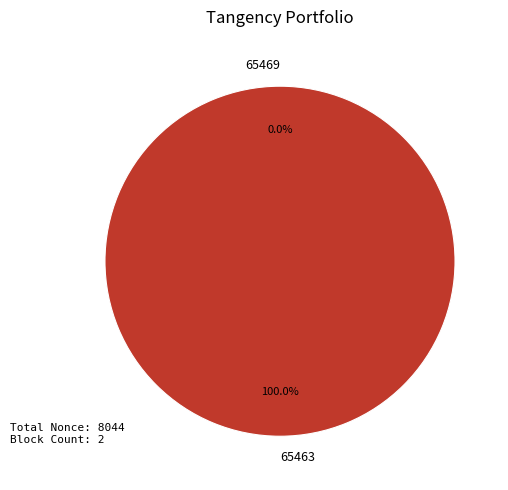

What is the change in value from 65469 to 65463?

+8044